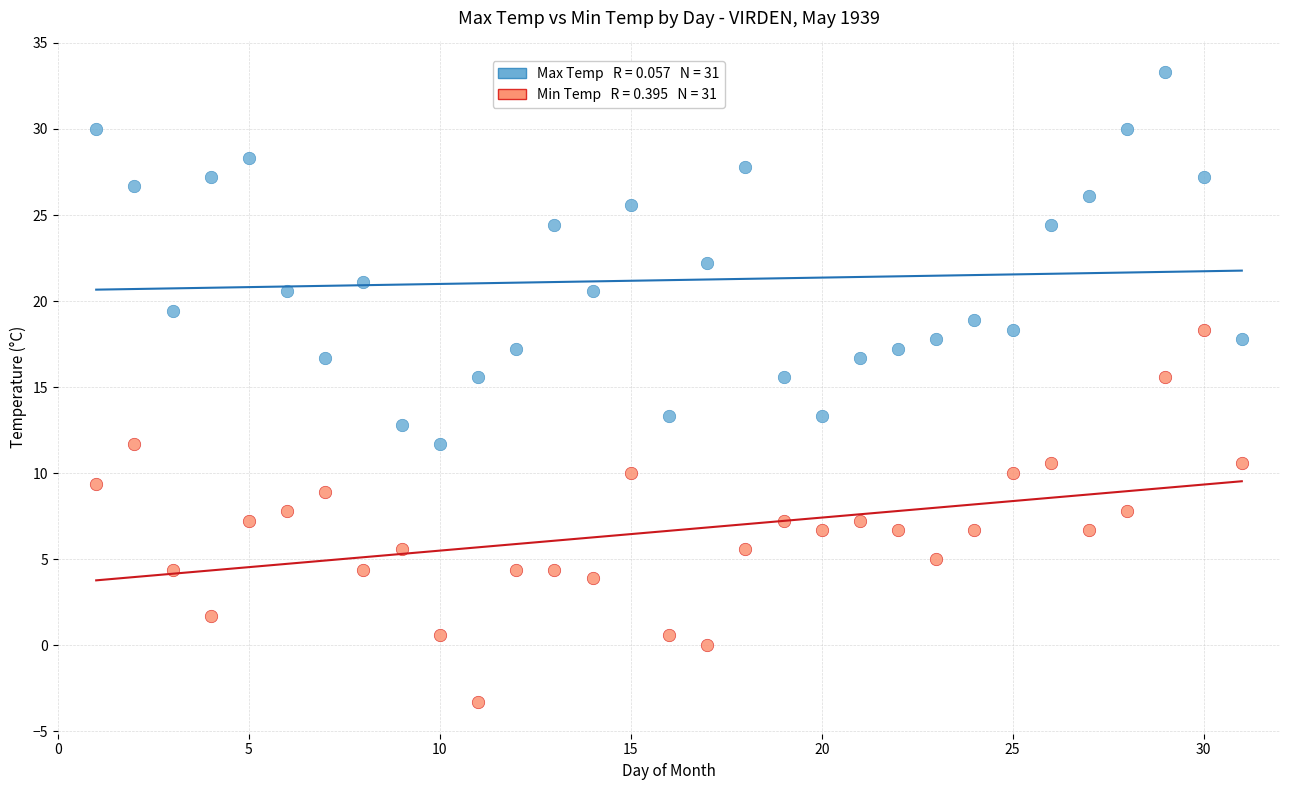

Across all data points, what is the range of X values (max minus min)?

30.0